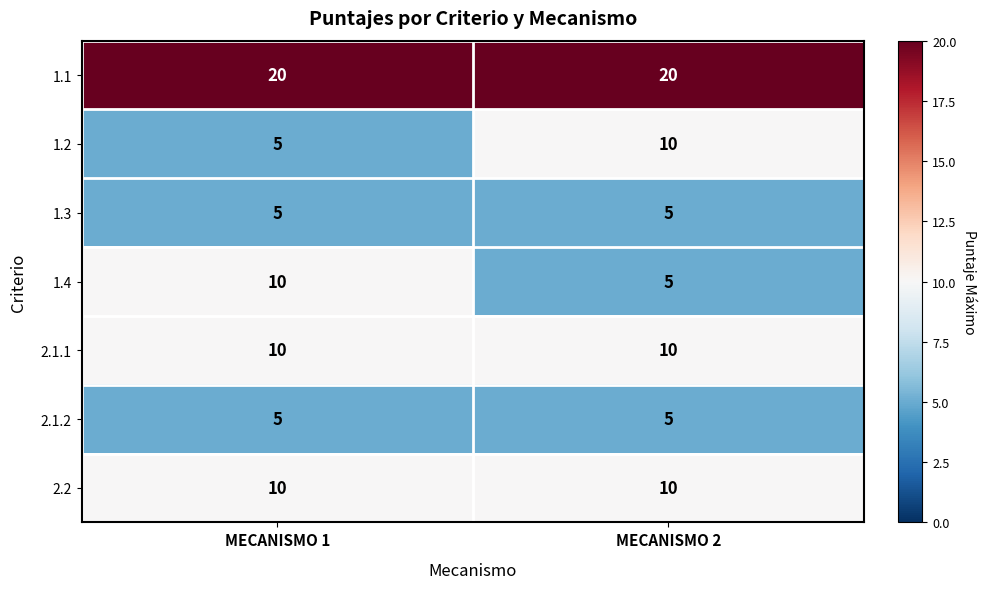

Is the value of 1.2 at MECANISMO 2 greater than the value of 1.3 at MECANISMO 2?

Yes